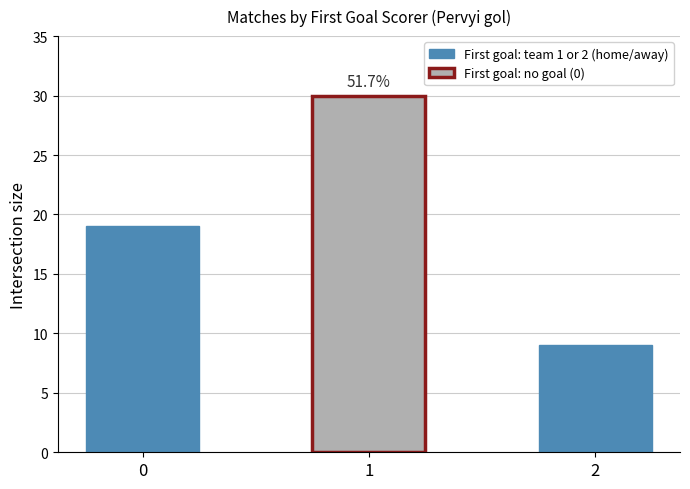

Reading left to right, what are all the values shown in this chart?

0=19	1=30	2=9